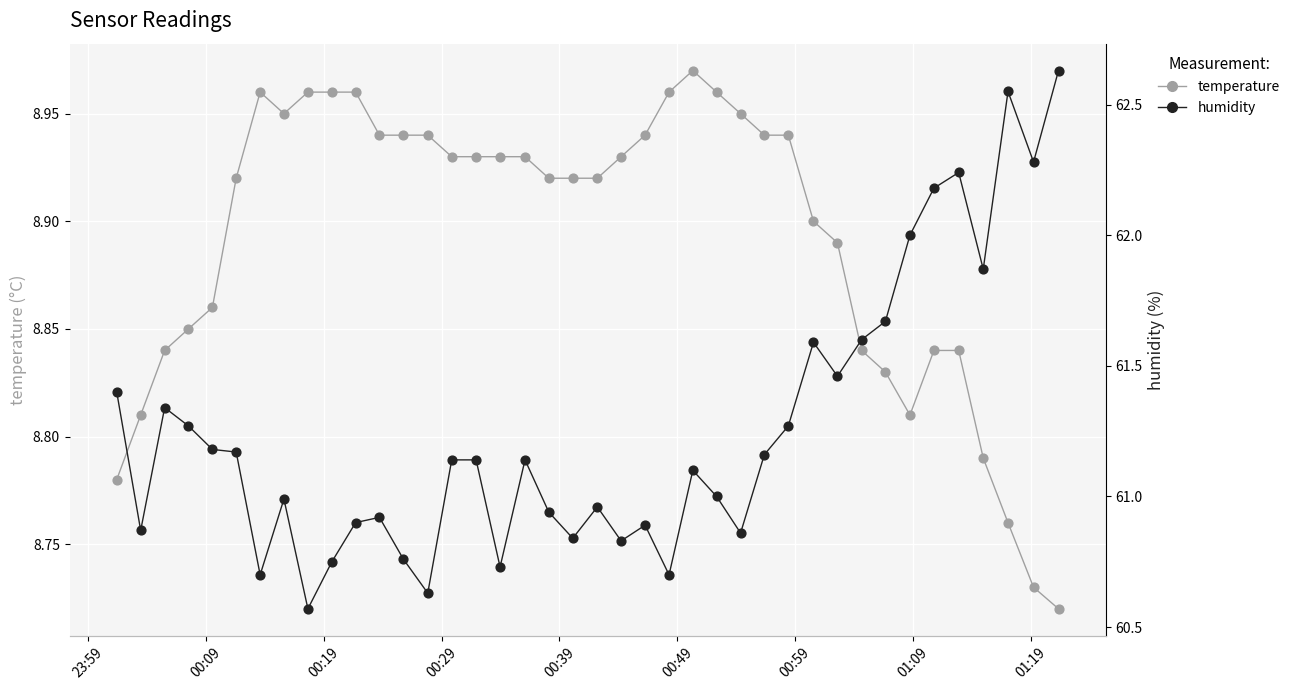

Is the value of humidity at 32 greater than the value of temperature at 15?

Yes